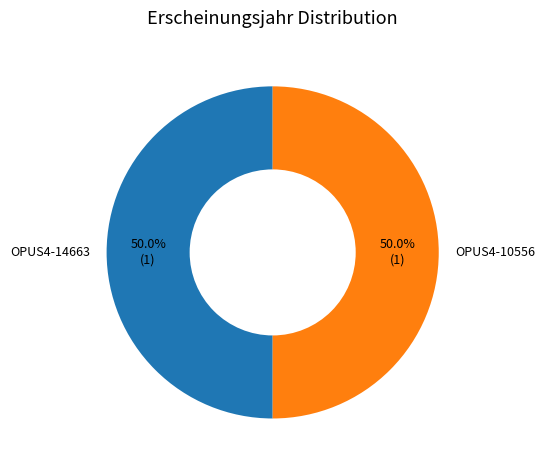

The OPUS4-14663 slice represents 56% of the pie. True or false?

False